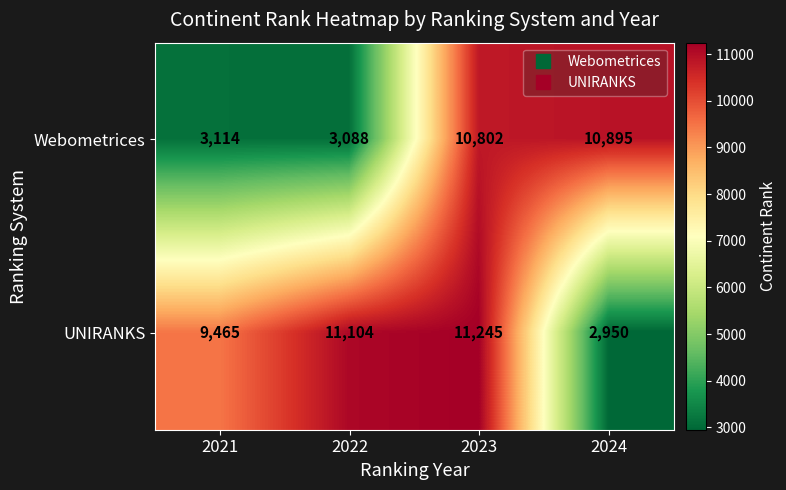

At which category is the sum across all series the highest?

2023